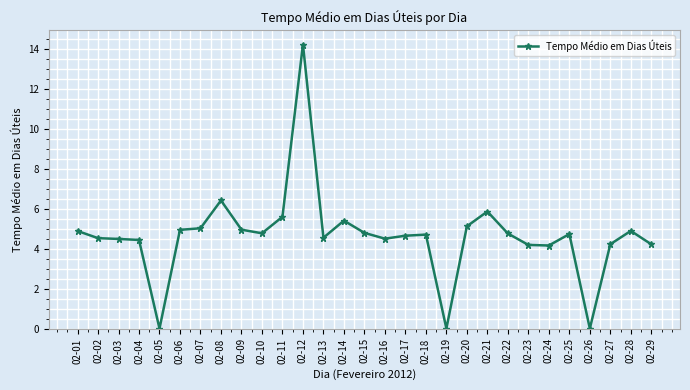

How many values exceed 4?

26